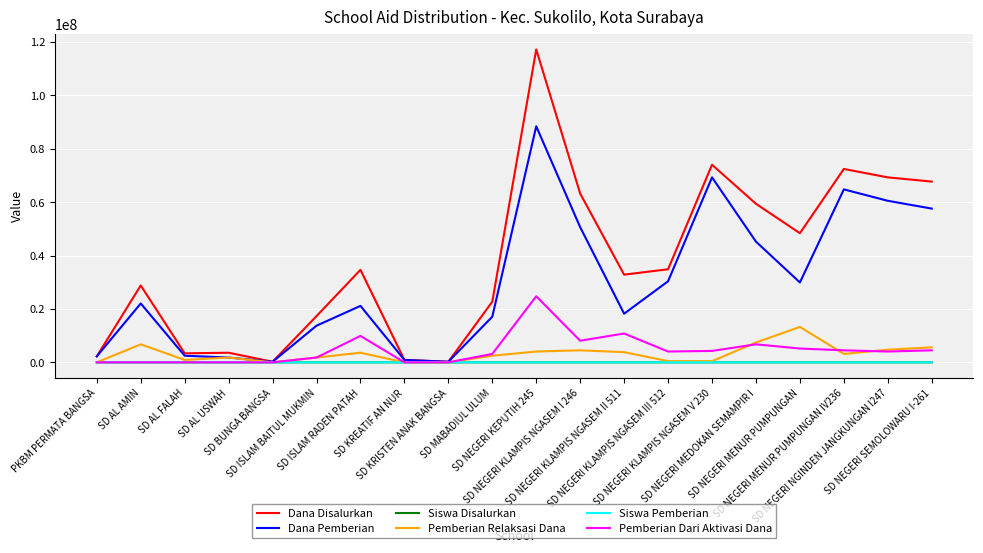

What position from the right is SD BUNGA BANGSA?

16